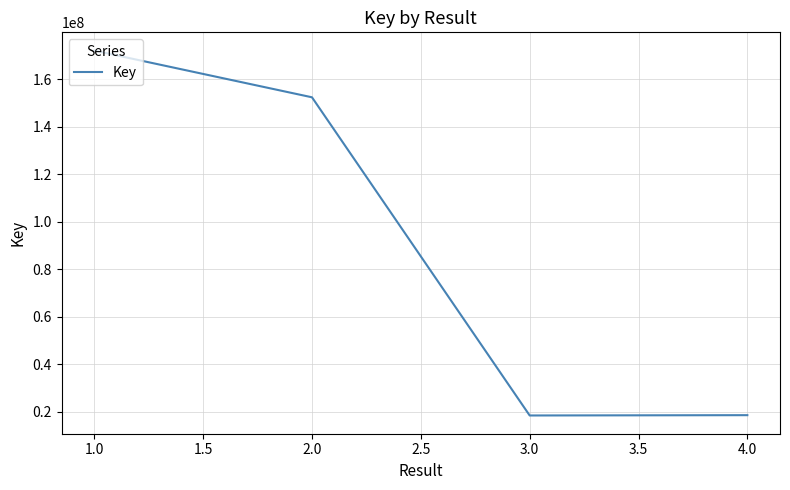

Between 1.0 and 4.0, which is larger?

1.0